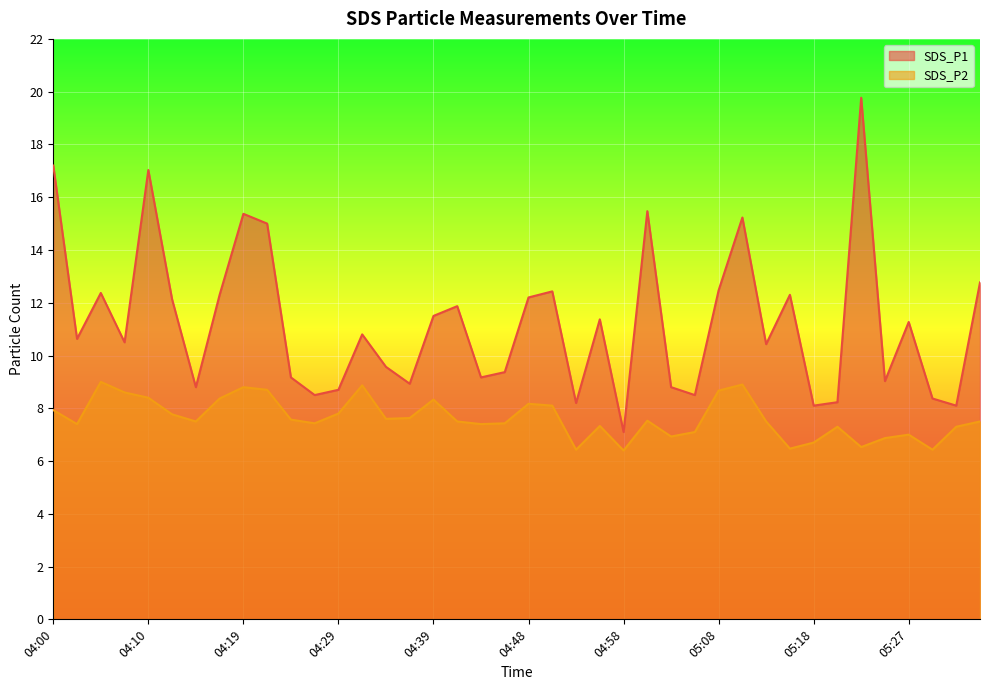

List the series in order of their overall mean, lowest first.

SDS_P2, SDS_P1